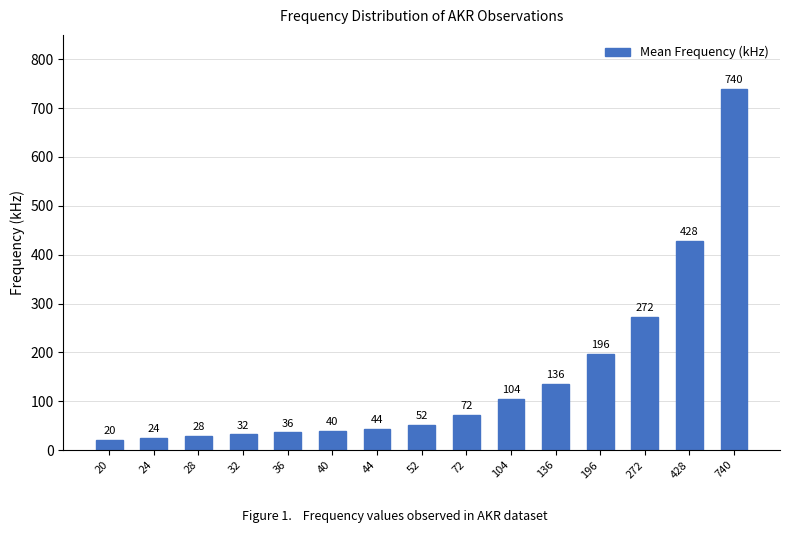

The chart shows a value of 28 at 28. True or false?

True